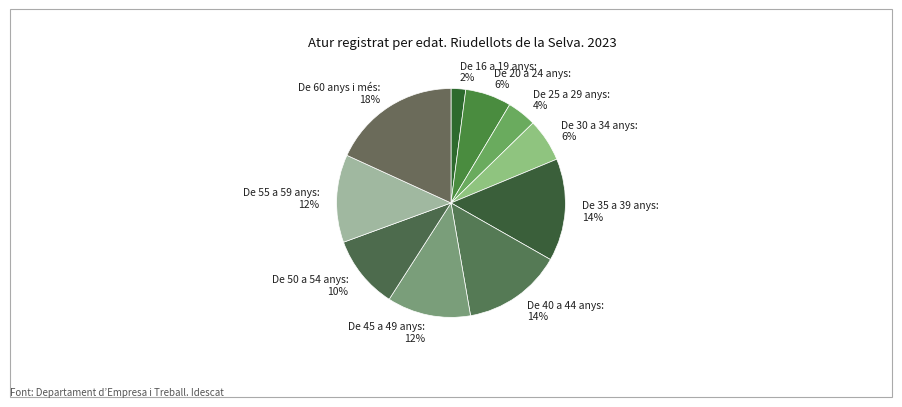

To the nearest percent, what is the difference between the De 55 a 59 anys and De 35 a 39 anys slice percentages?

2%